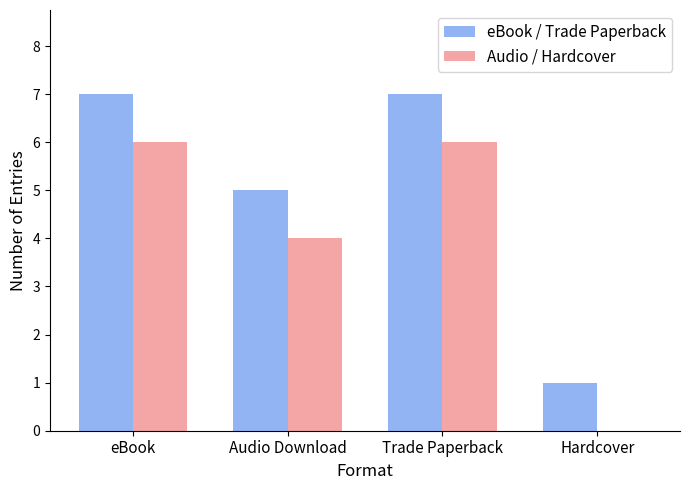

At which label is Audio / Hardcover closest to 3?

Audio Download